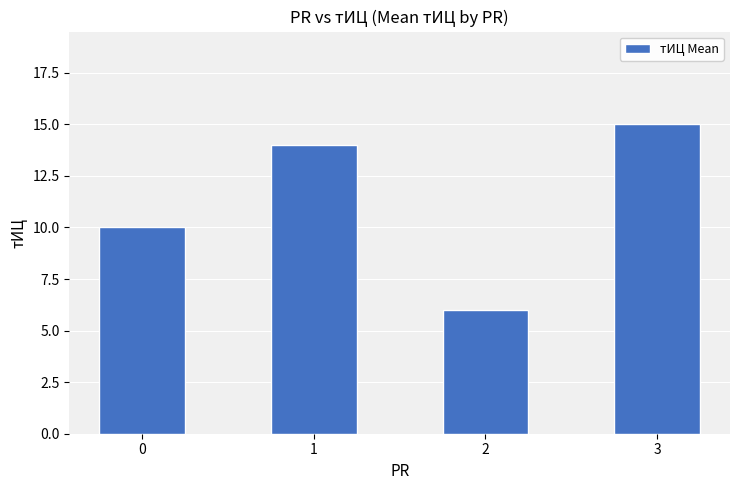

How many data points does each series have?

4